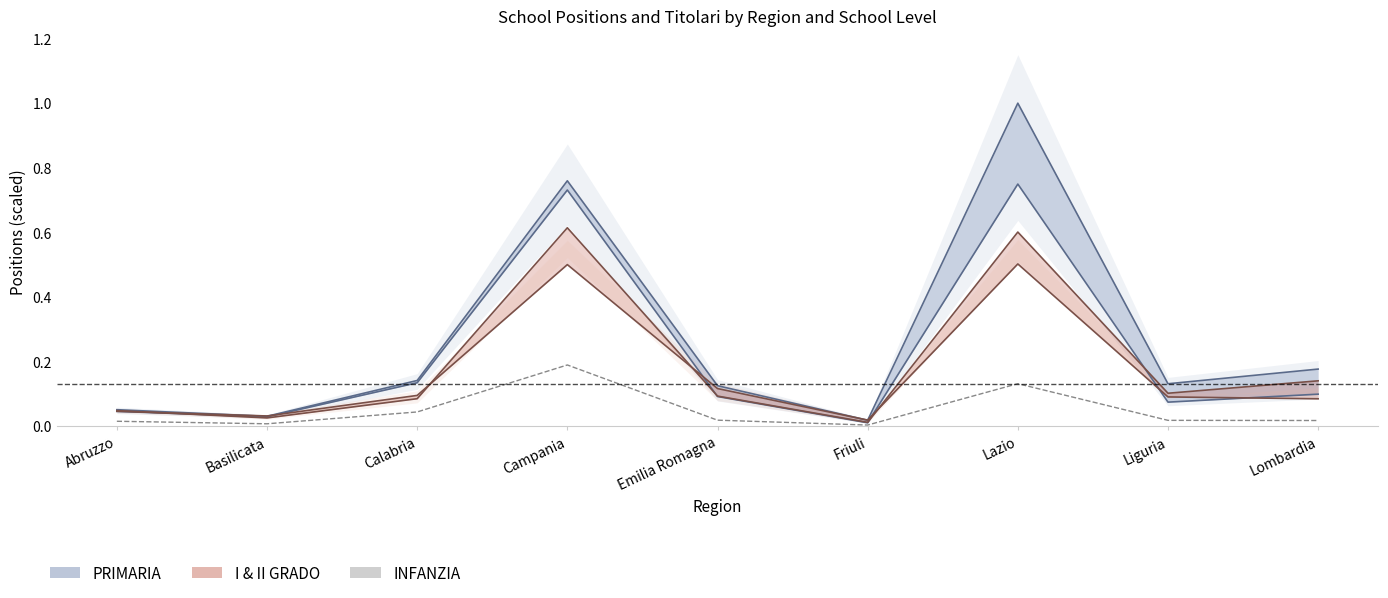

Reading left to right, list all the values displayed in this chart.

0.0	0.0	0.0	0.2	0.0	0.0	0.1	0.0	0.0